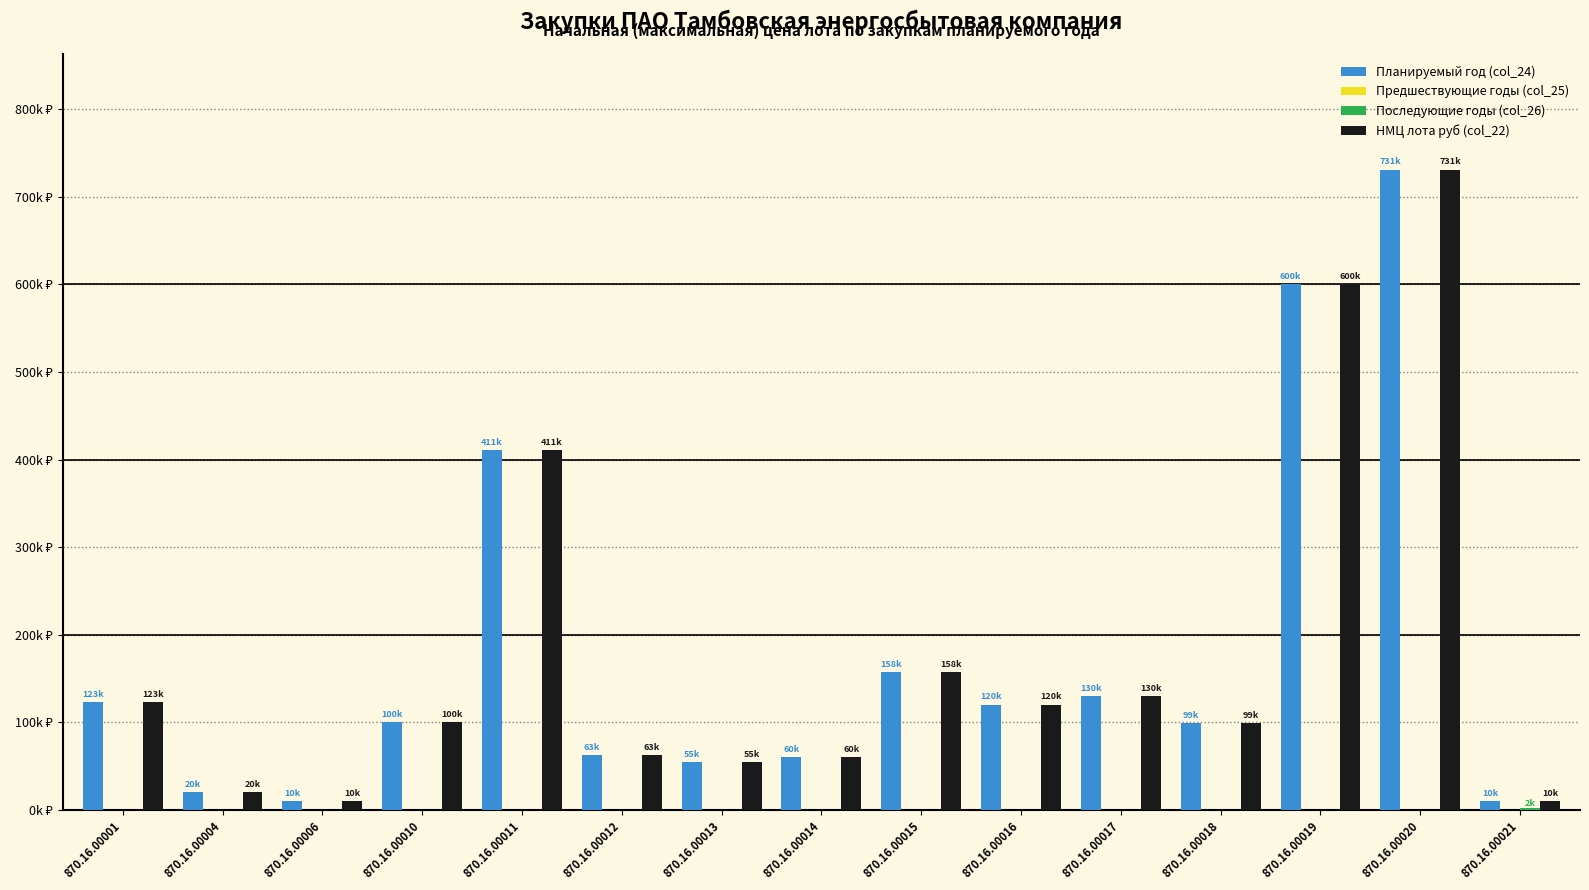

Are the bars horizontal?

No